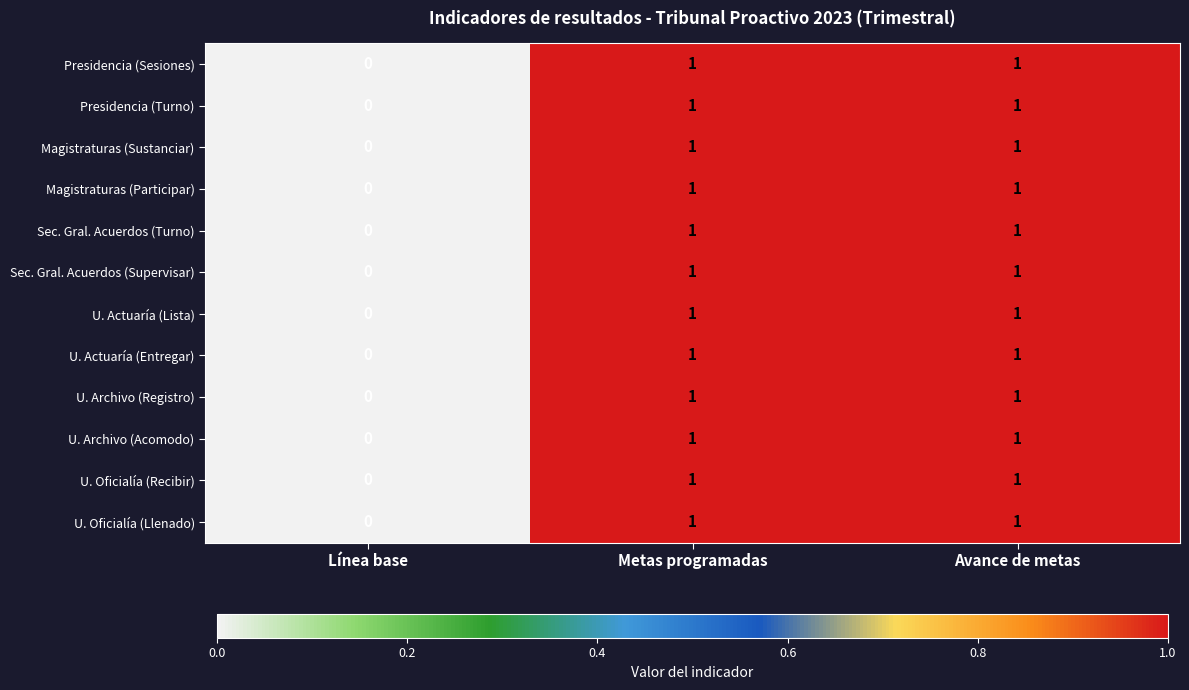

Is the value of Magistraturas (Participar) at Línea base greater than the value of U. Actuaría (Entregar) at Avance de metas?

No